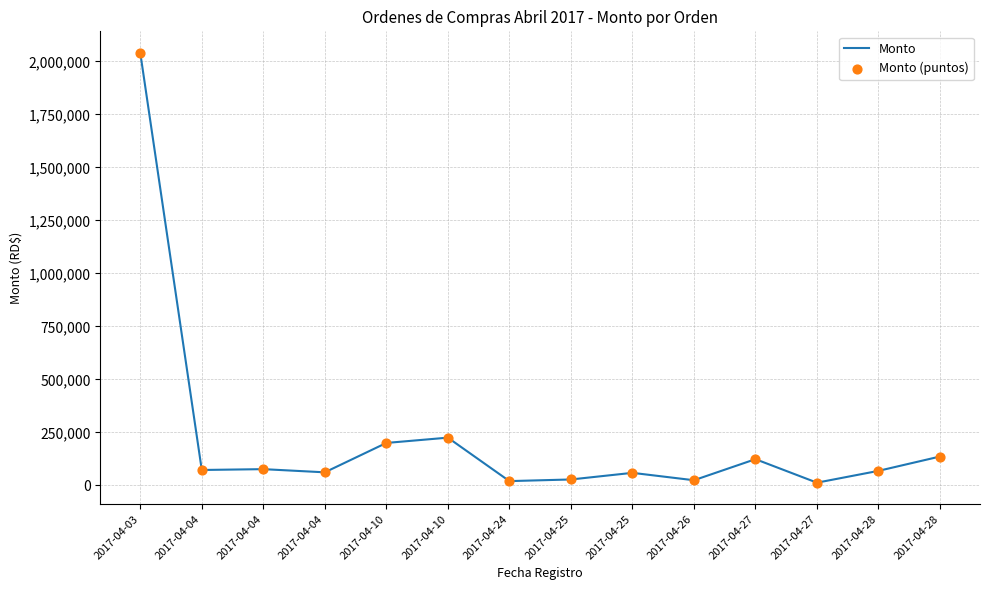

How many lines are shown in the chart?

1